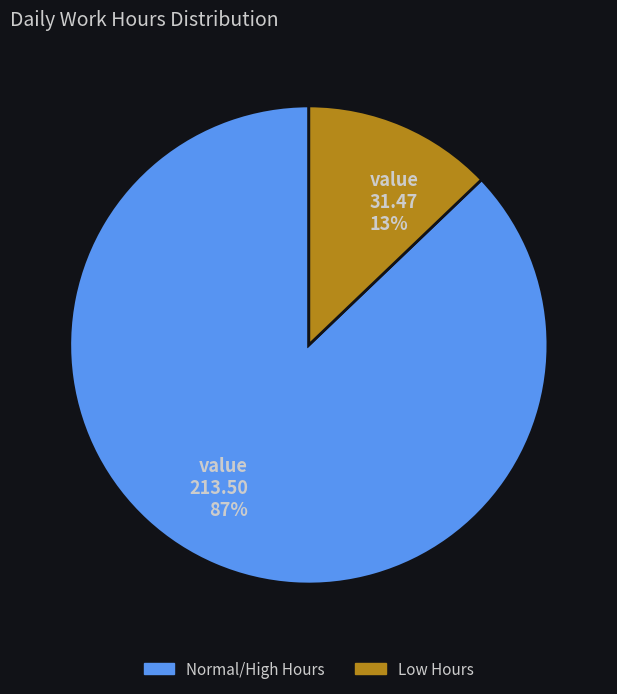

Which has a higher value, value 213.50 87% or value 31.47 13%?

value 213.50 87%